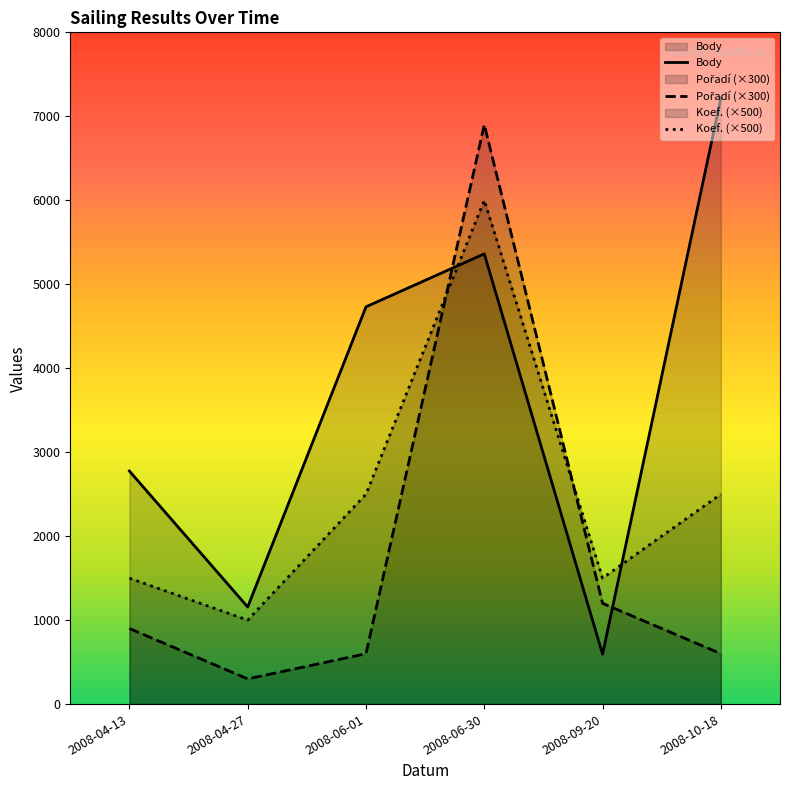

True or false: Body has more than 0 points higher than both neighbors.

True